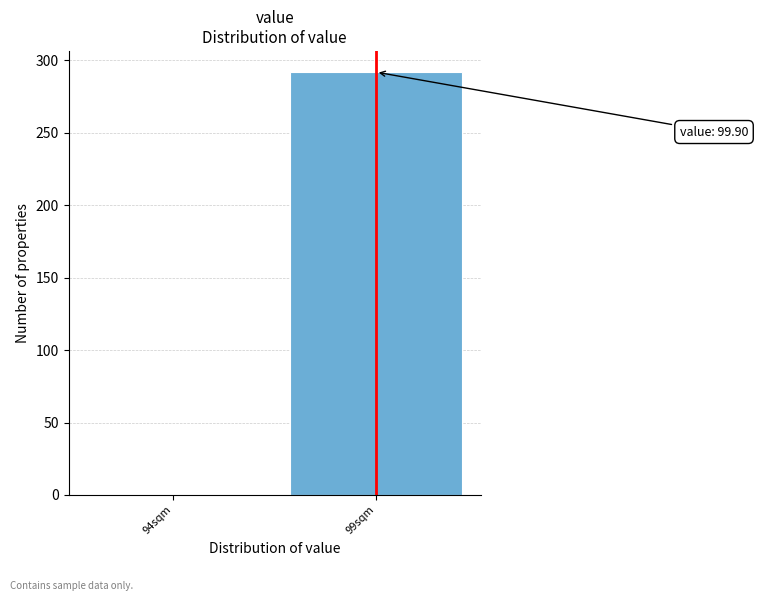

Reading left to right, transcribe all the data shown in this chart.

94sqm=0	99sqm=292